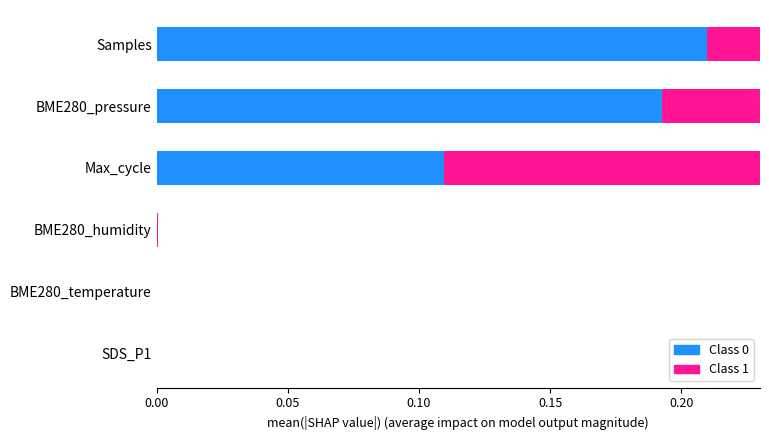

Does the chart contain any negative values?

No